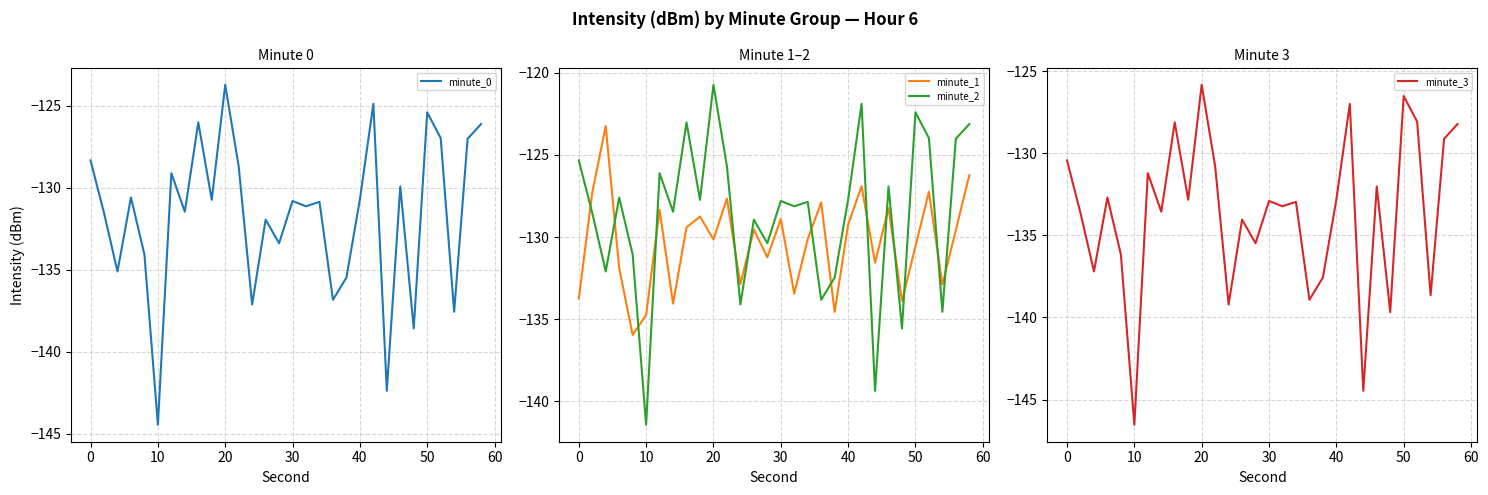

How many values in the minute_1 series are below -129?

19